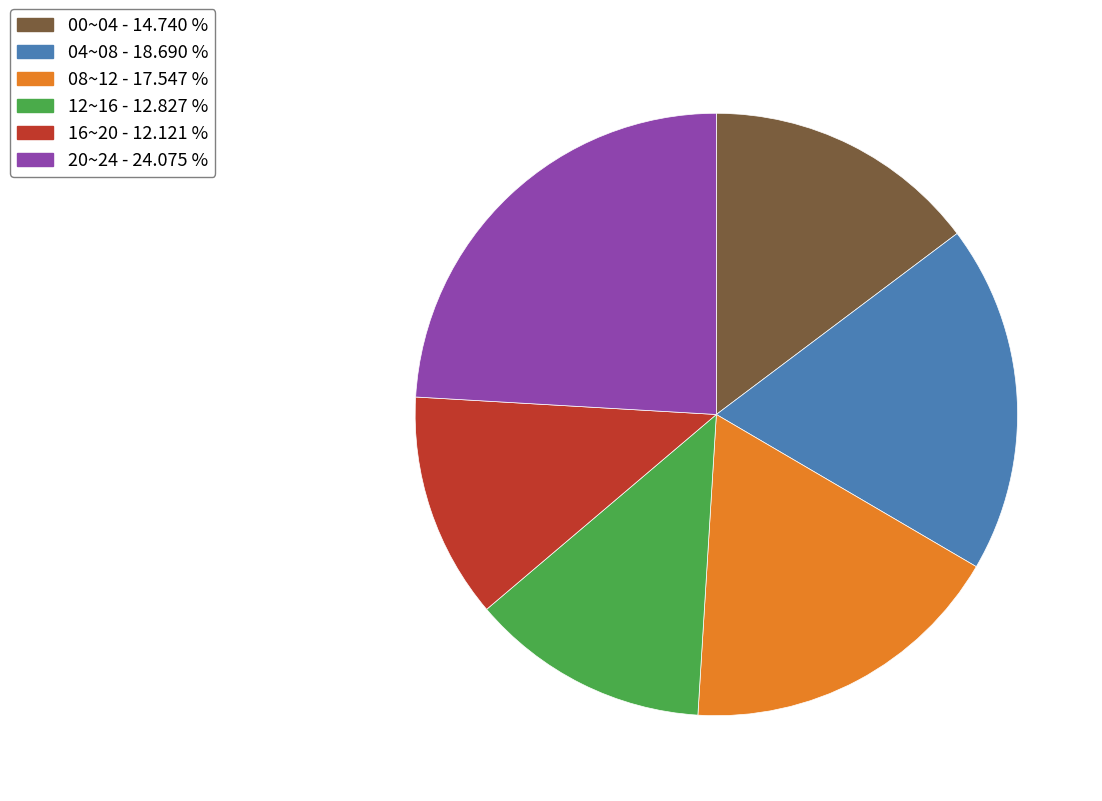

How many segments does this pie chart have?

6